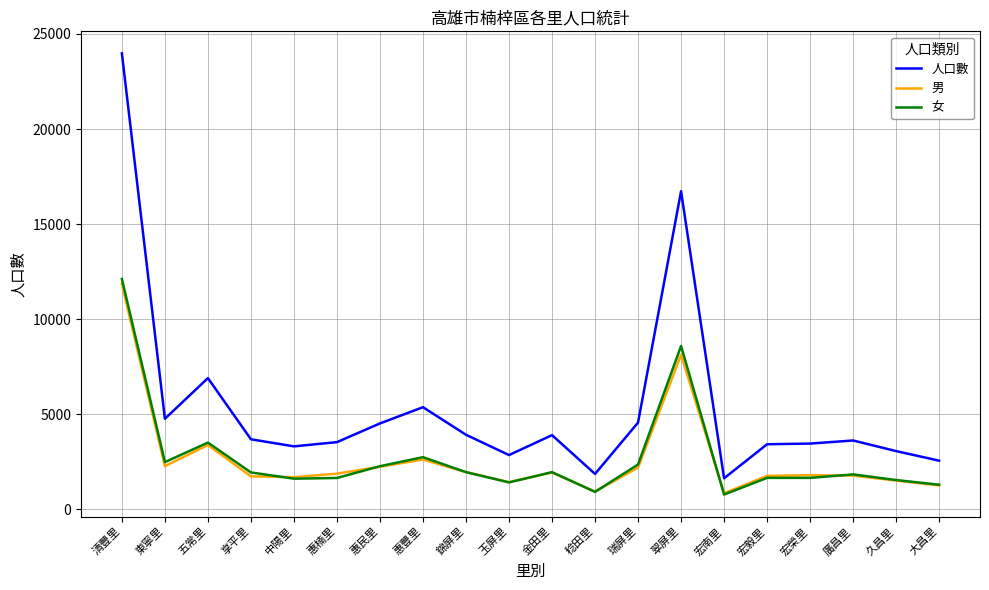

How many categories are shown in the chart?

20